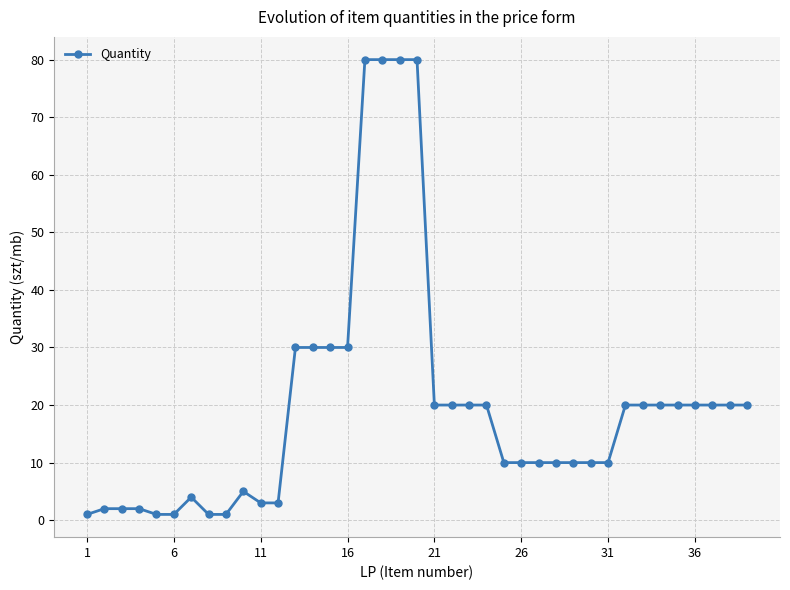

Count the number of data series in this chart.

1